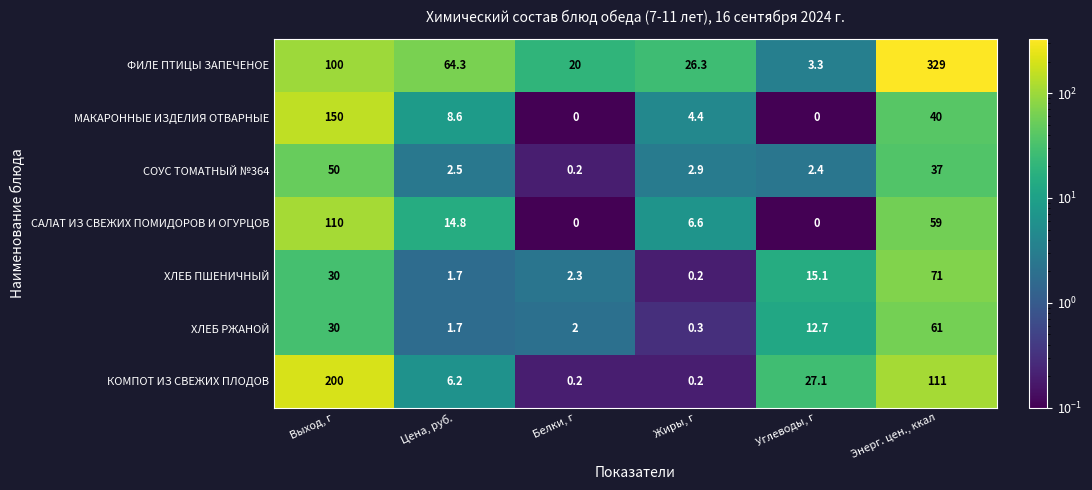

Where does the ФИЛЕ ПТИЦЫ ЗАПЕЧЕНОЕ series first go above 64?

Выход, г